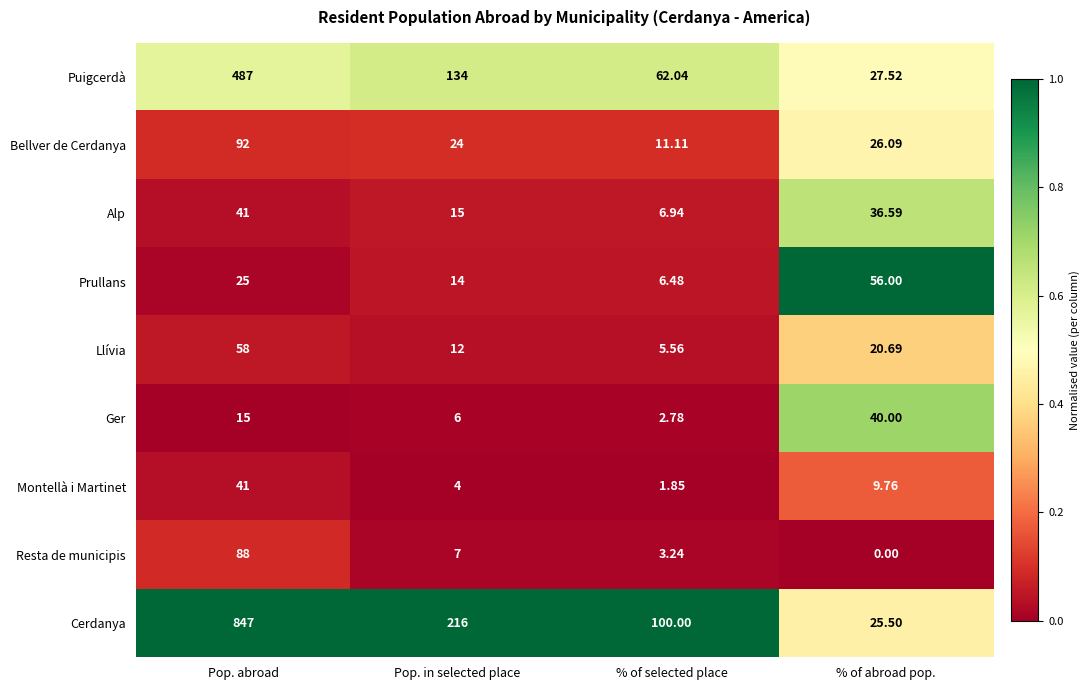

At which category does the chart reach its peak across all series?

Pop. abroad